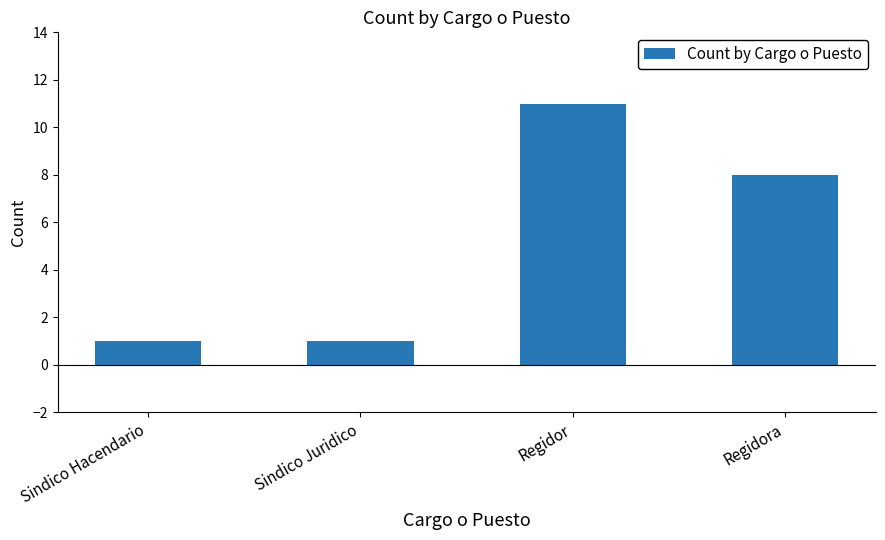

What is the difference between the maximum and minimum values?

10